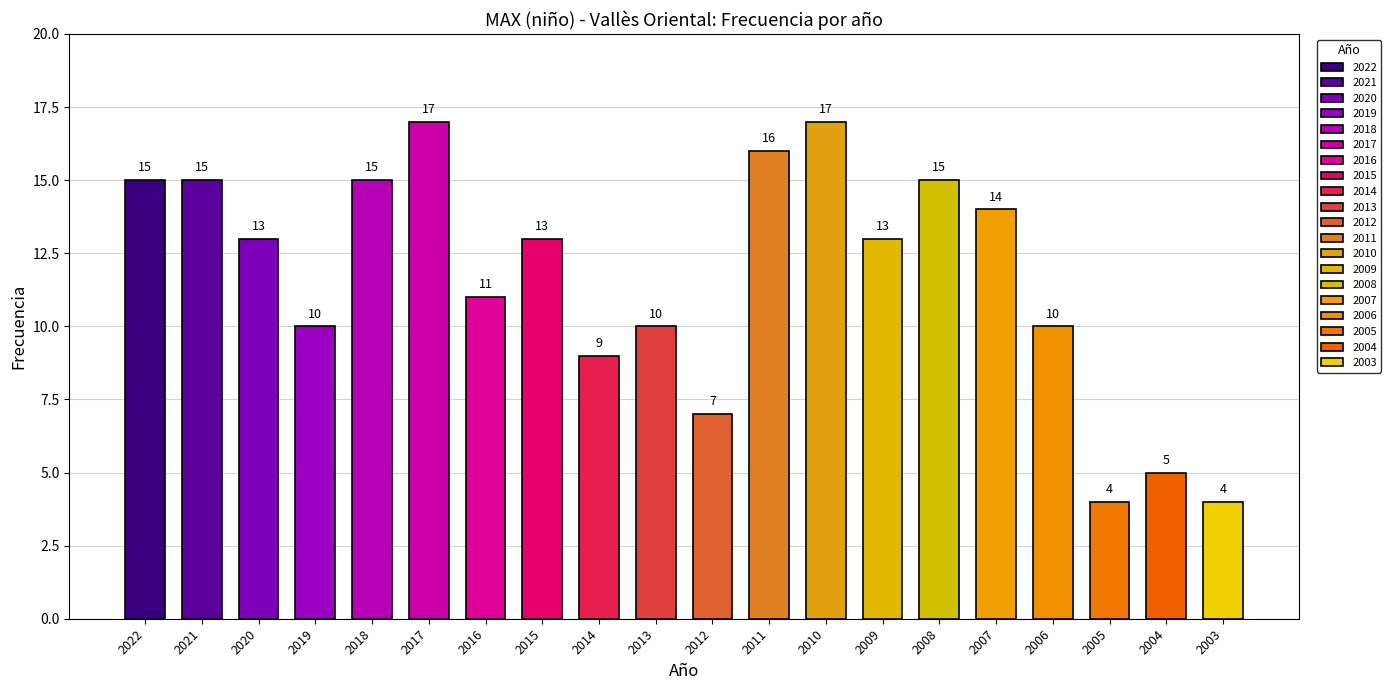

The value at 2004 is 8. True or false?

False